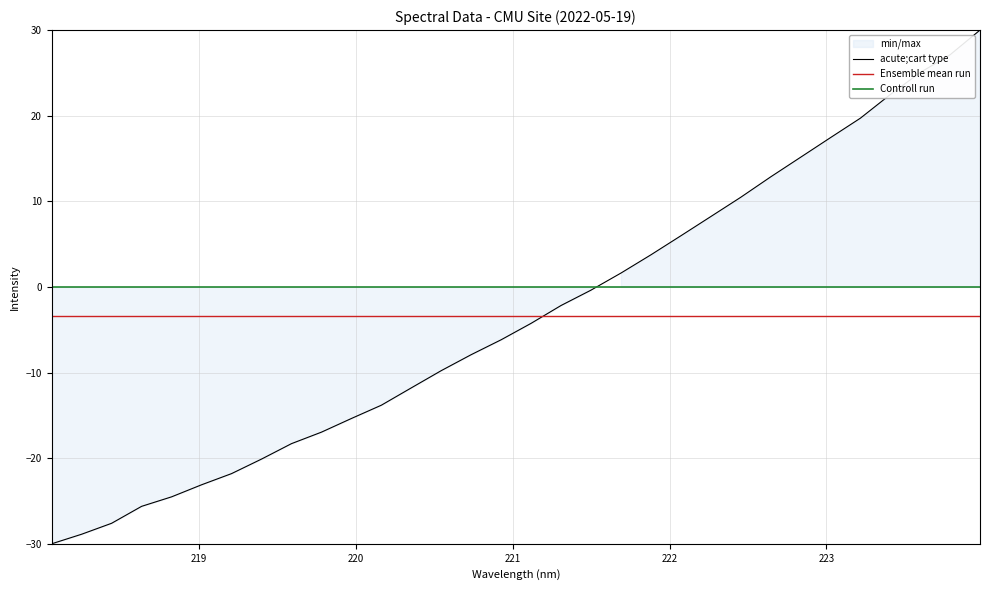

At which label is the value closest to 0?

221.4993